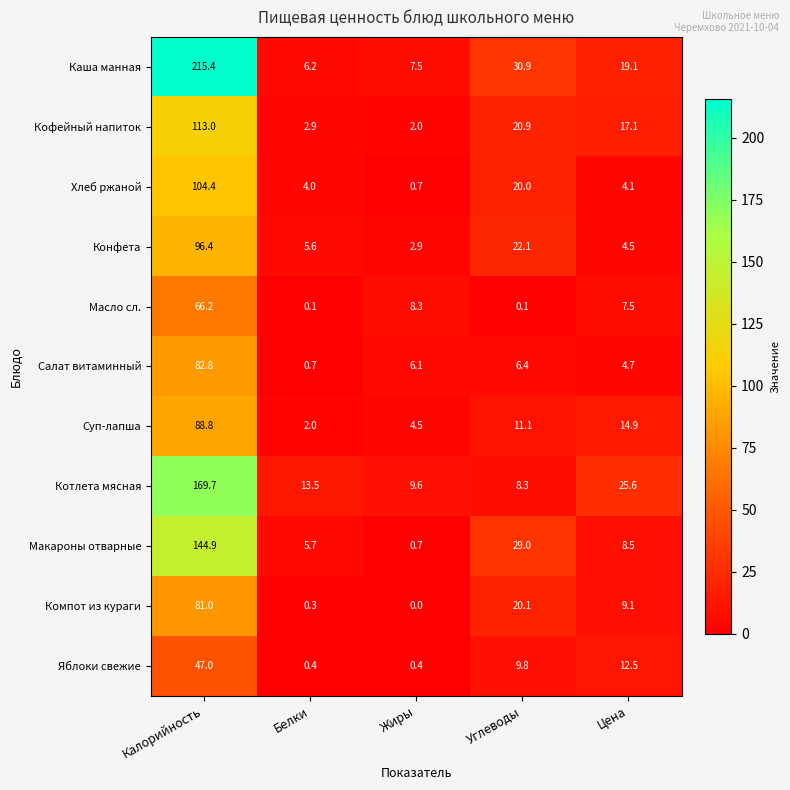

Which series changed the most between Калорийность and Жиры?

Каша манная